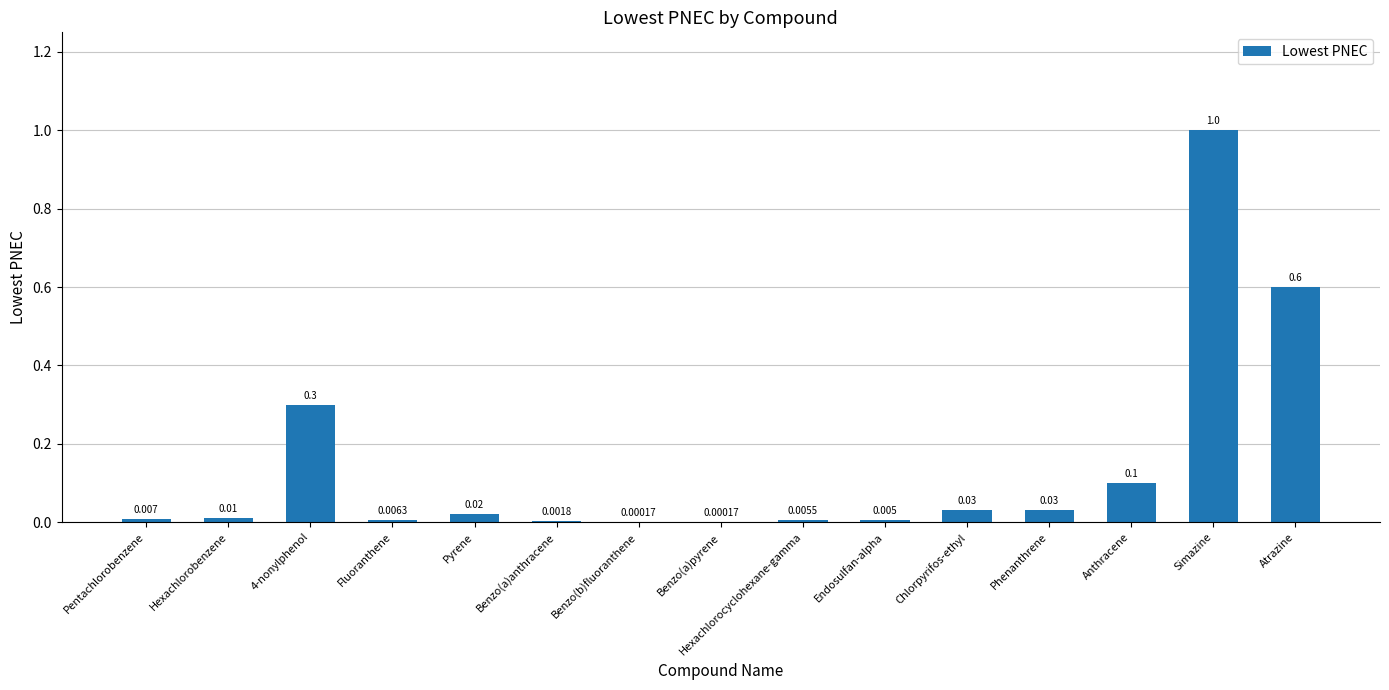

Between Hexachlorocyclohexane-gamma and Benzo(b)fluoranthene, which is larger?

Hexachlorocyclohexane-gamma